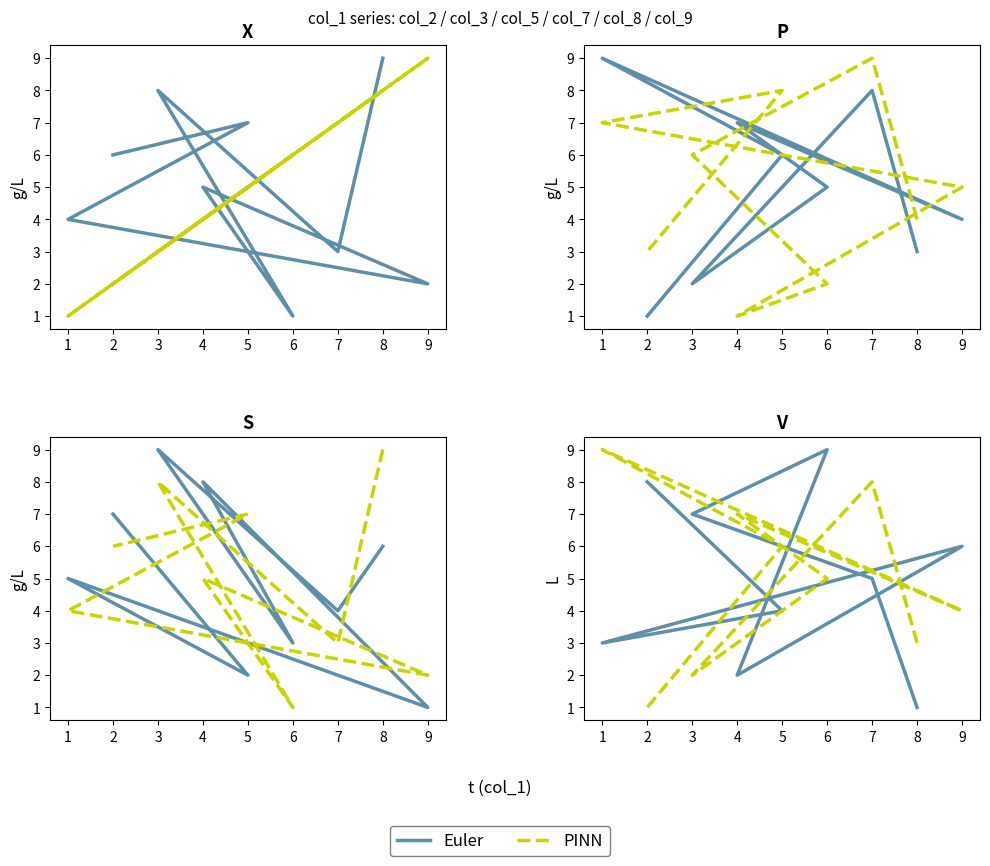

Rank the categories by Euler value from lowest to highest.

8, 4, 1, 5, 7, 9, 3, 2, 6